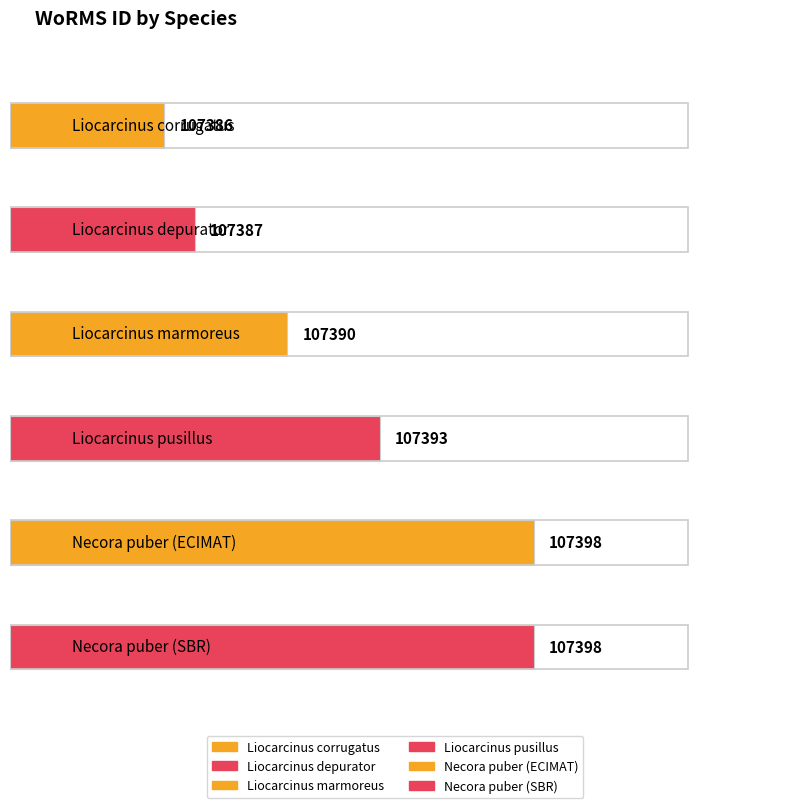

Does the chart contain any negative values?

No